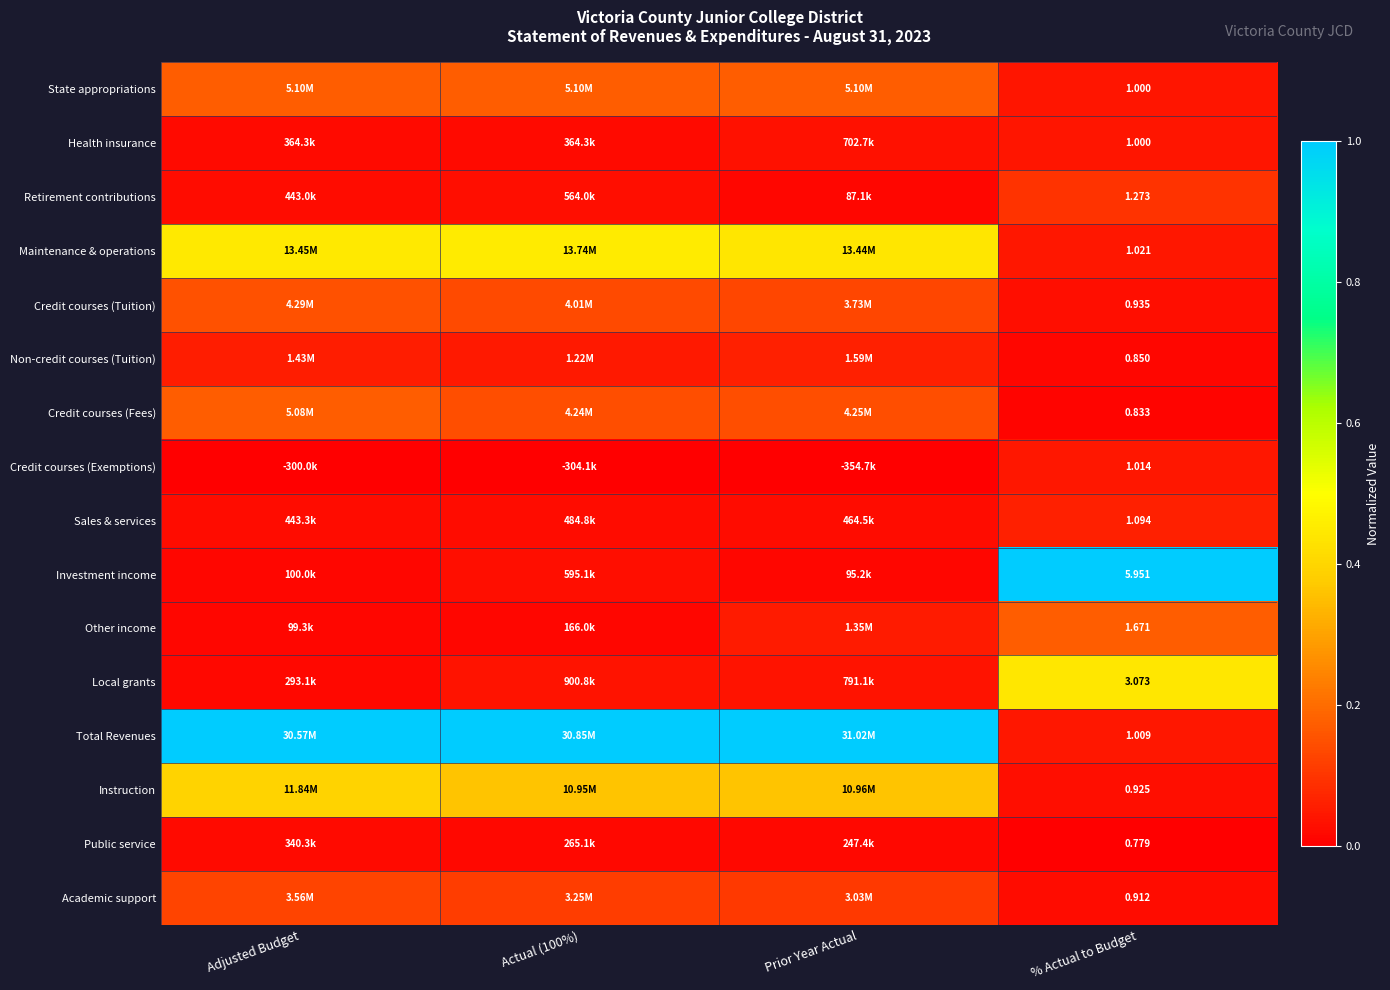

Which series changed the most between Actual (100%) and Prior Year Actual?

Other income